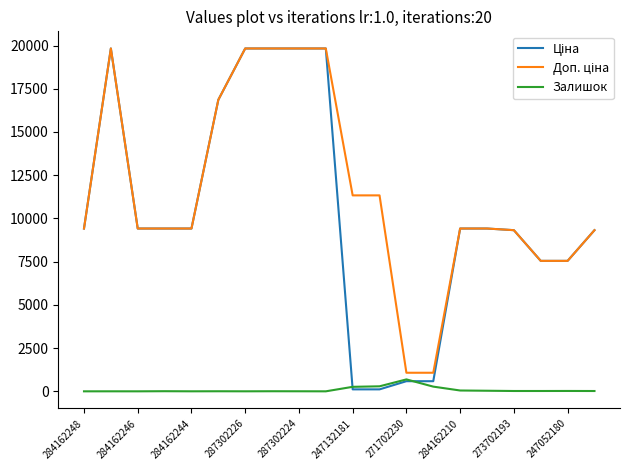

What is the greatest value displayed?

19831.1